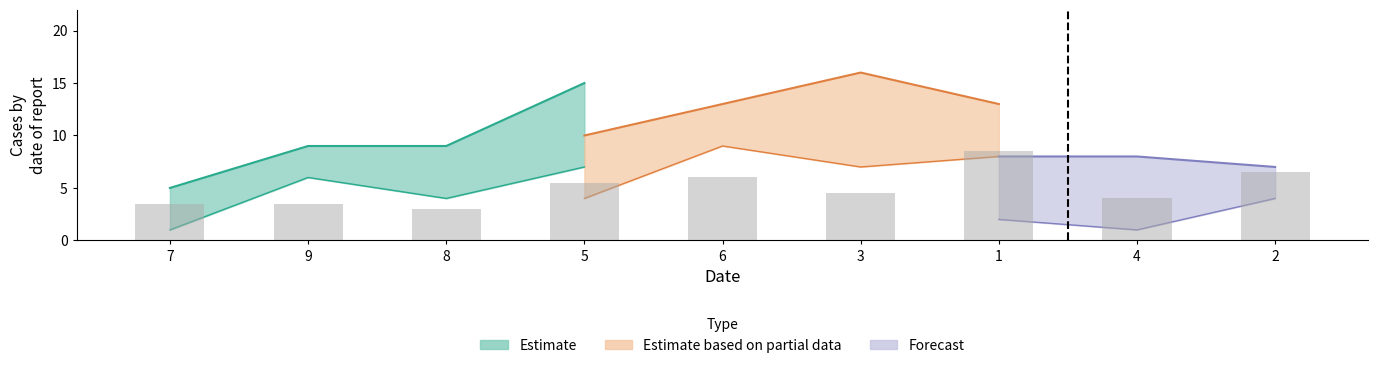

Rank the categories by value from lowest to highest.

8, 7, 9, 4, 3, 5, 6, 2, 1